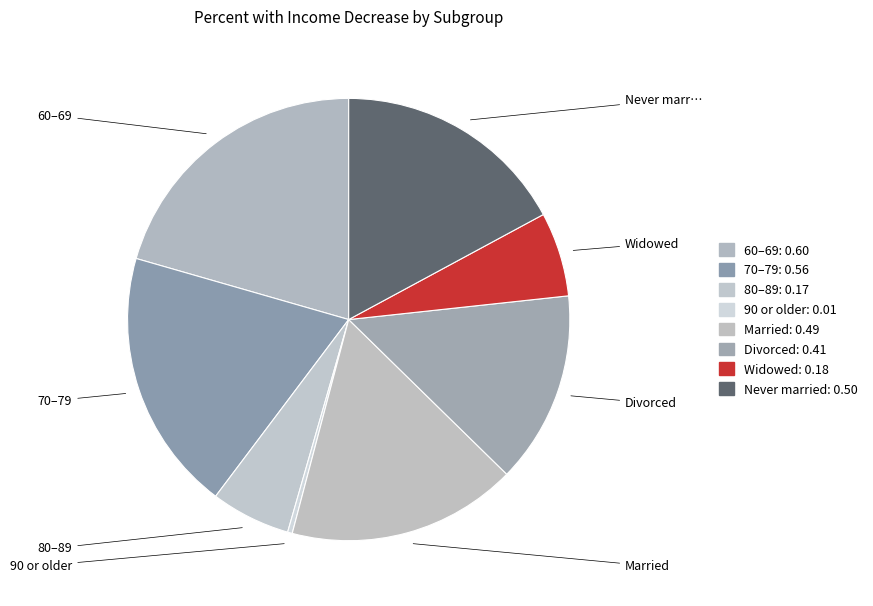

How many segments does this pie chart have?

8